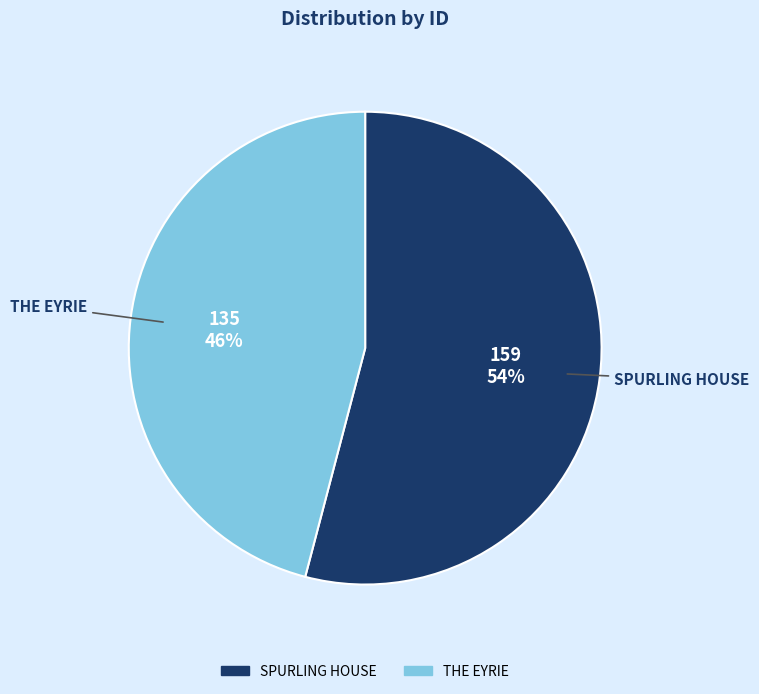

Is there any slice that represents more than half of the pie?

Yes